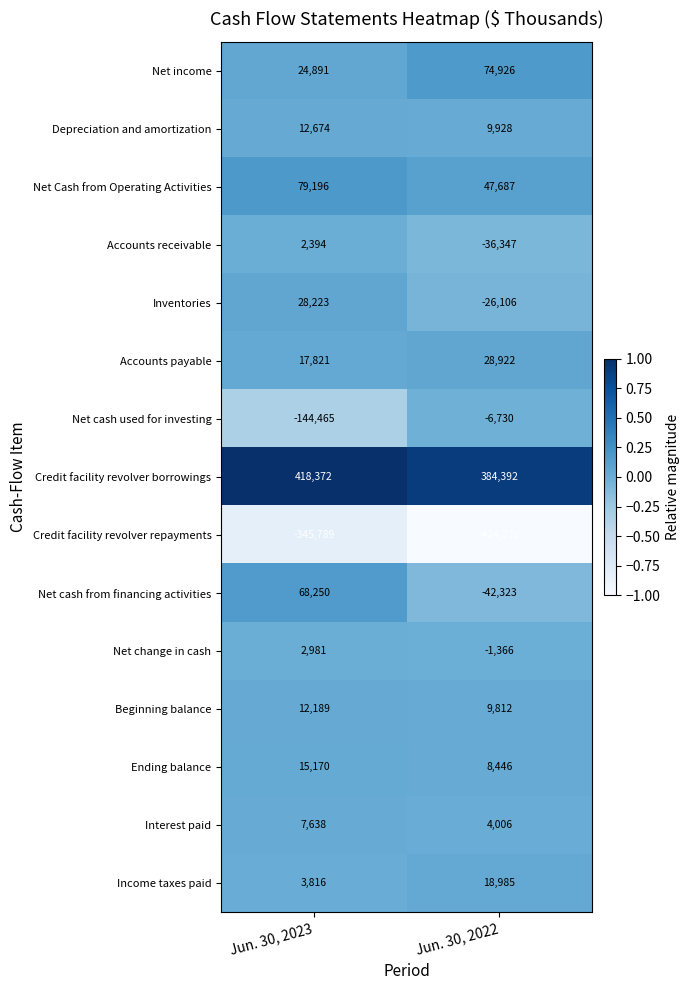

What is the minimum value for Accounts receivable?

-36347